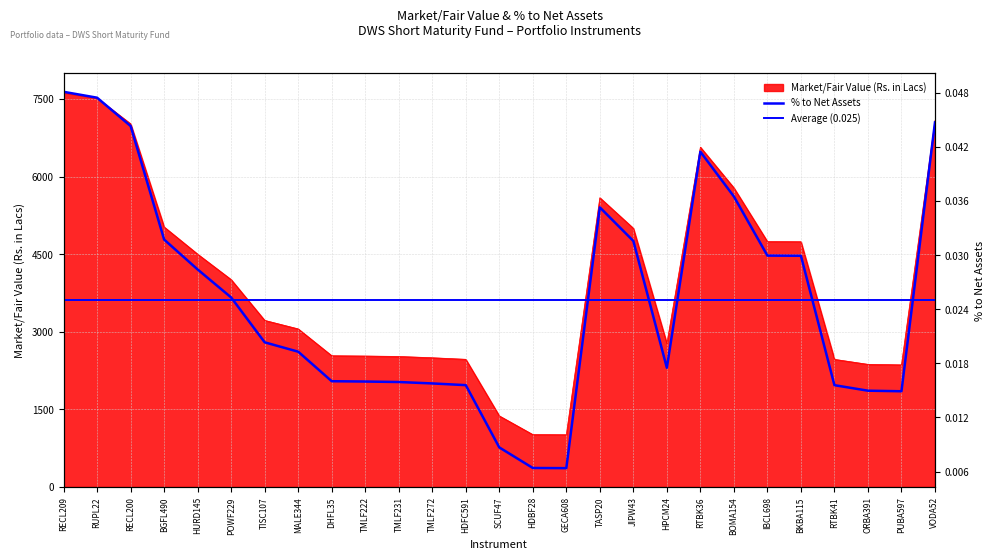

How many interior local peaks does the Market/Fair Value (Rs. in Lacs) series have?

2